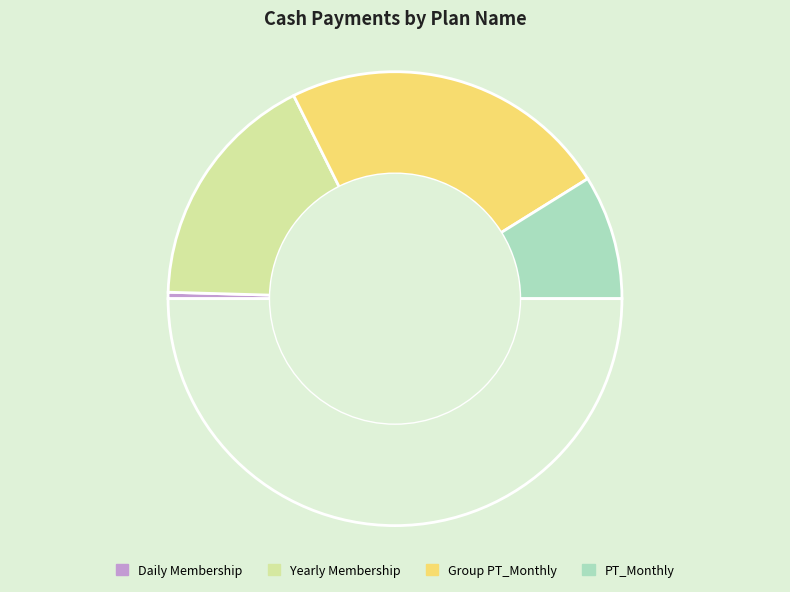

How many segments does this pie chart have?

5